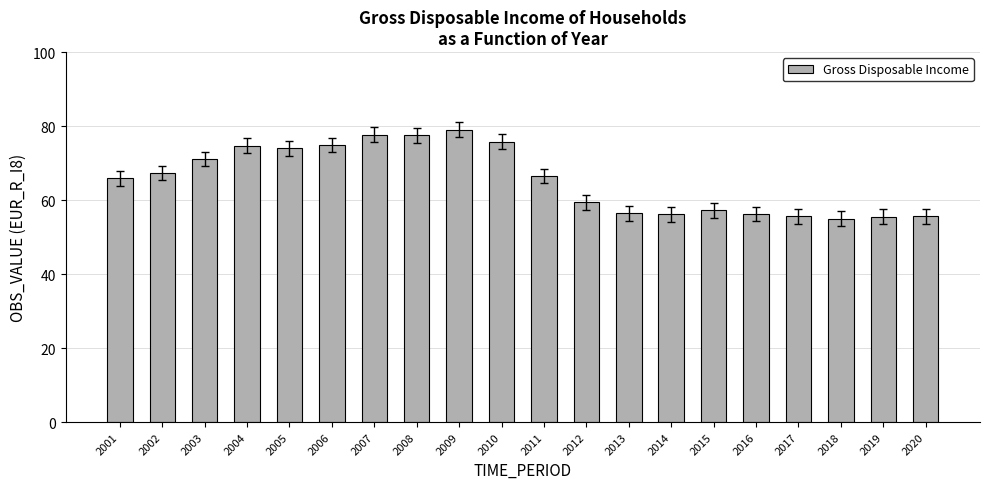

The value at 2013 is 56.5. True or false?

True